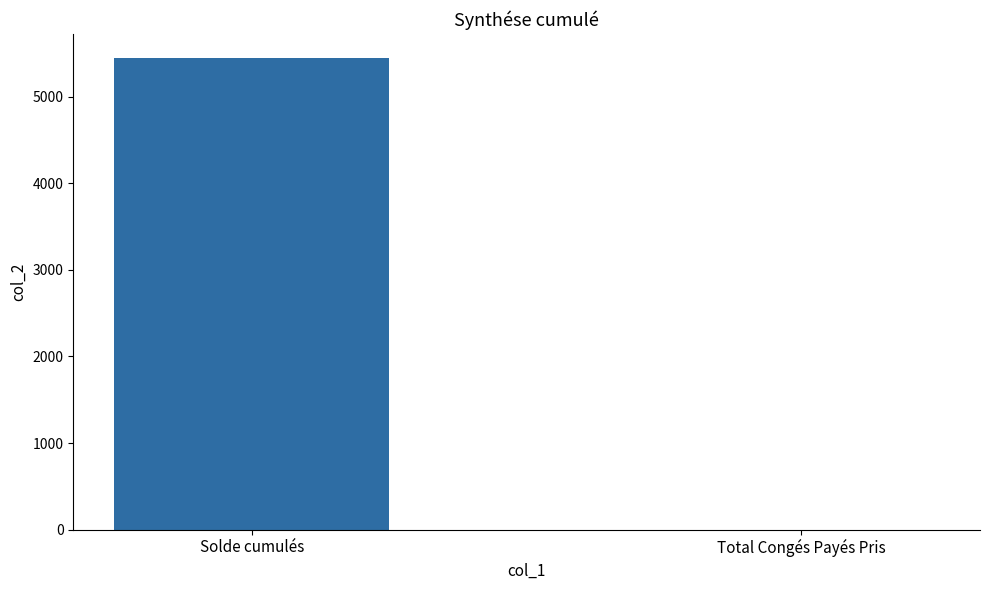

Which has a higher value, Total Congés Payés Pris or Solde cumulés?

Solde cumulés